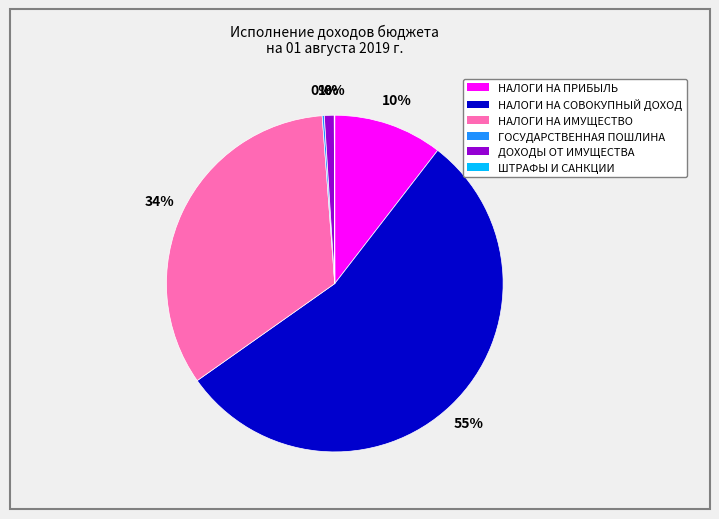

To the nearest percent, what is the difference between the largest and smallest slice percentages?

55%